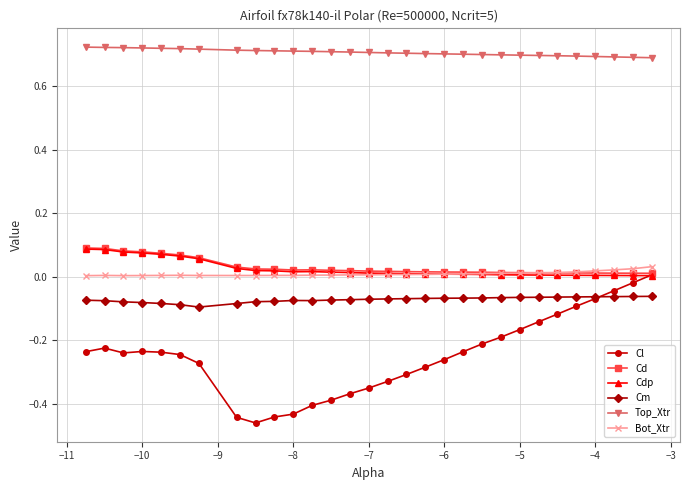

Which series has the widest spread of values?

Cl